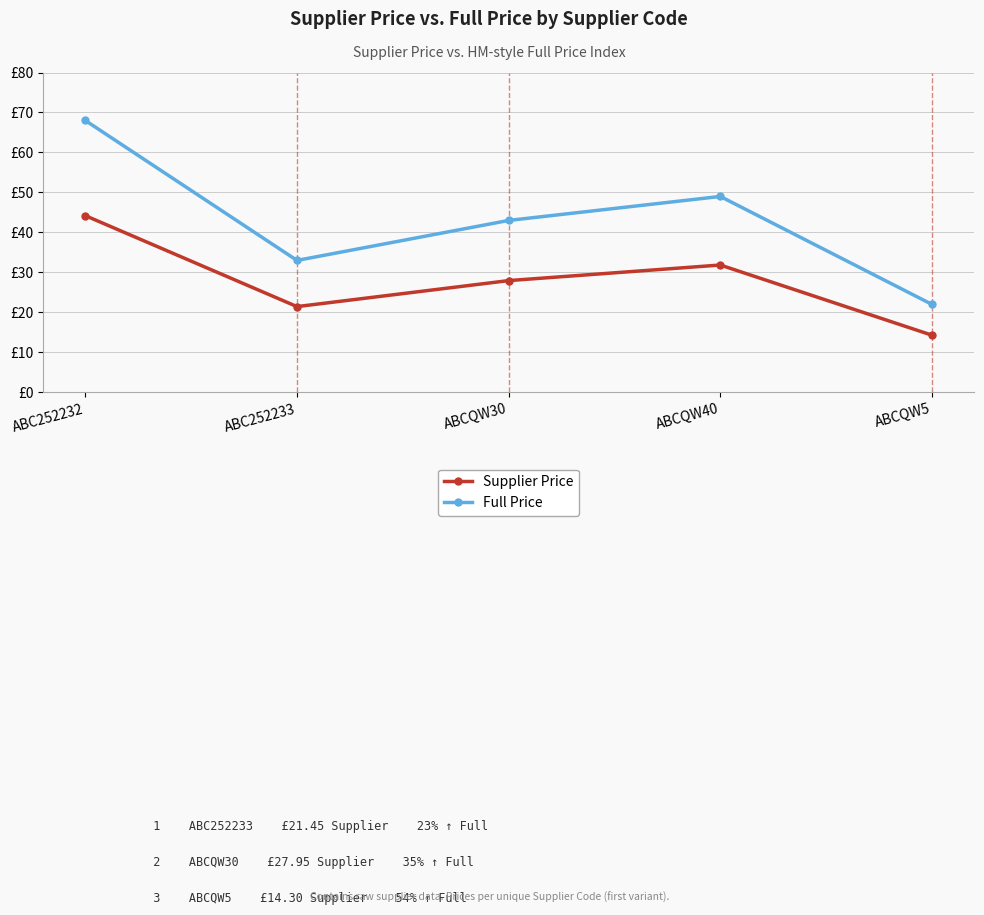

True or false: Supplier Price and Full Price intersect in this chart.

False